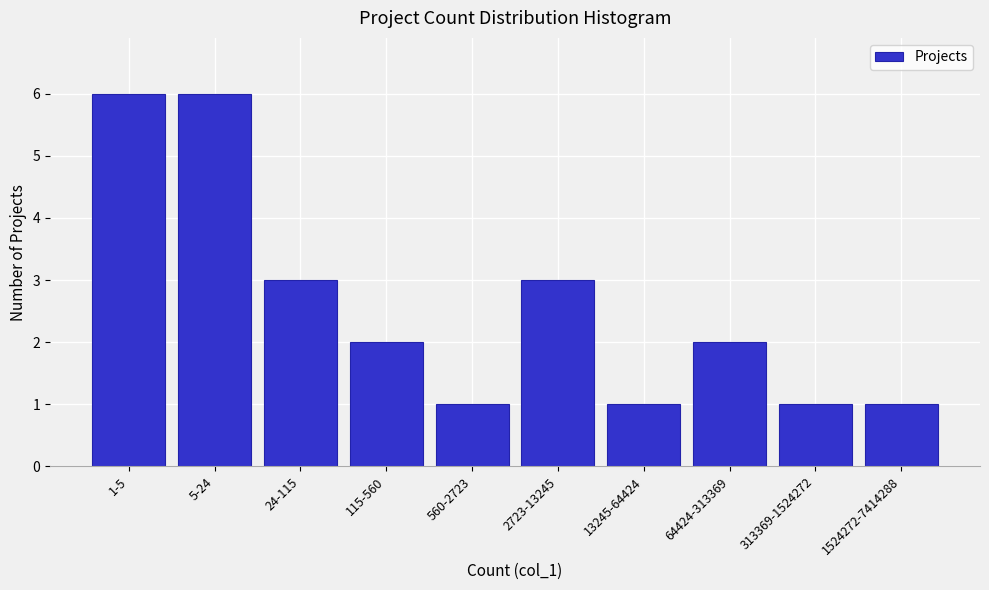

Reading left to right, transcribe all the data shown in this chart.

6	6	3	2	1	3	1	2	1	1